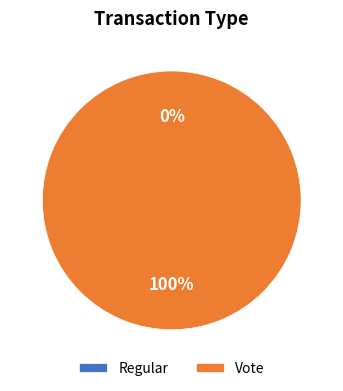

Which category has the biggest portion of the pie?

Vote